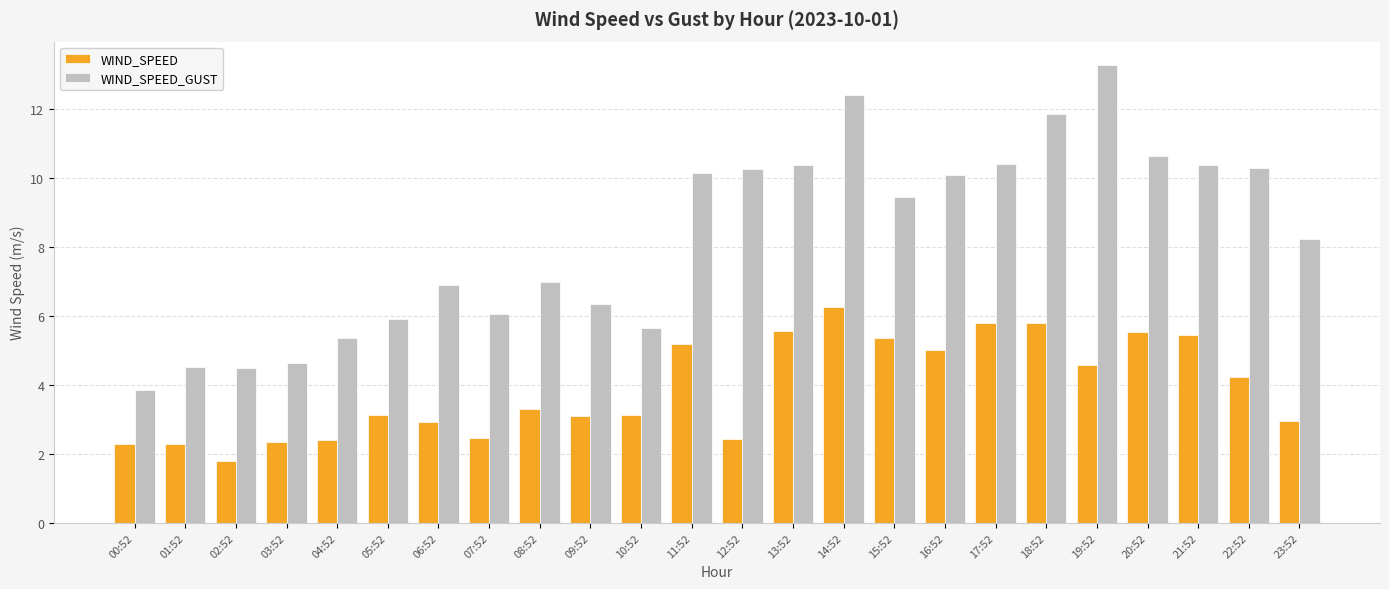

What is the label of the 13th bar from the right?

11:52